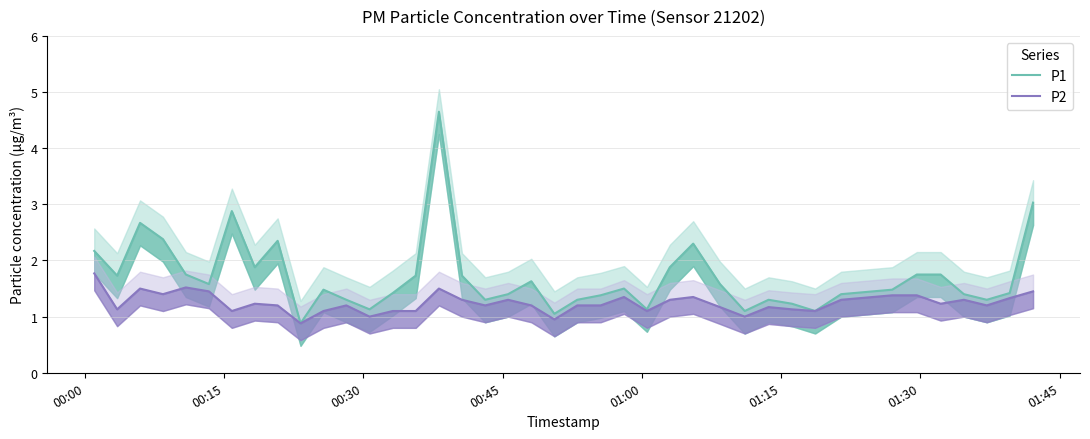

True or false: P1 and P2 intersect in this chart.

False